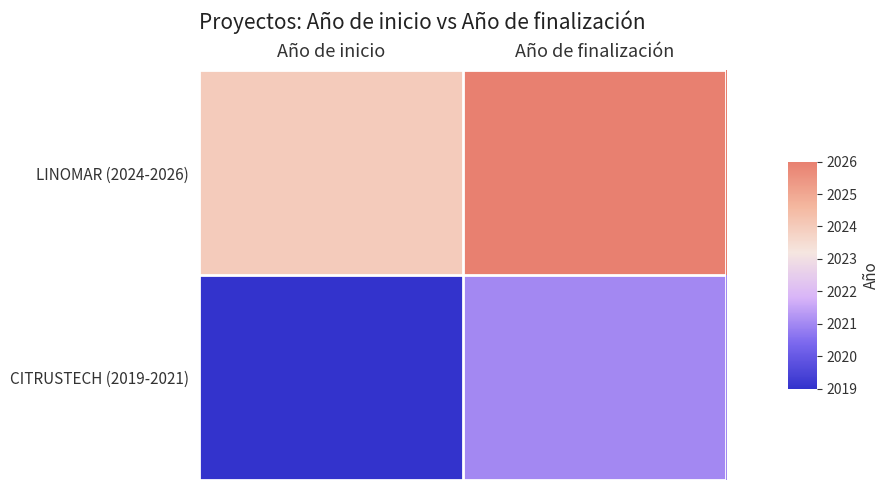

Reading left to right, extract all data points from this chart.

LINOMAR (2024-2026): Año de inicio=2024	Año de finalización=2026
CITRUSTECH (2019-2021): Año de inicio=2019	Año de finalización=2021